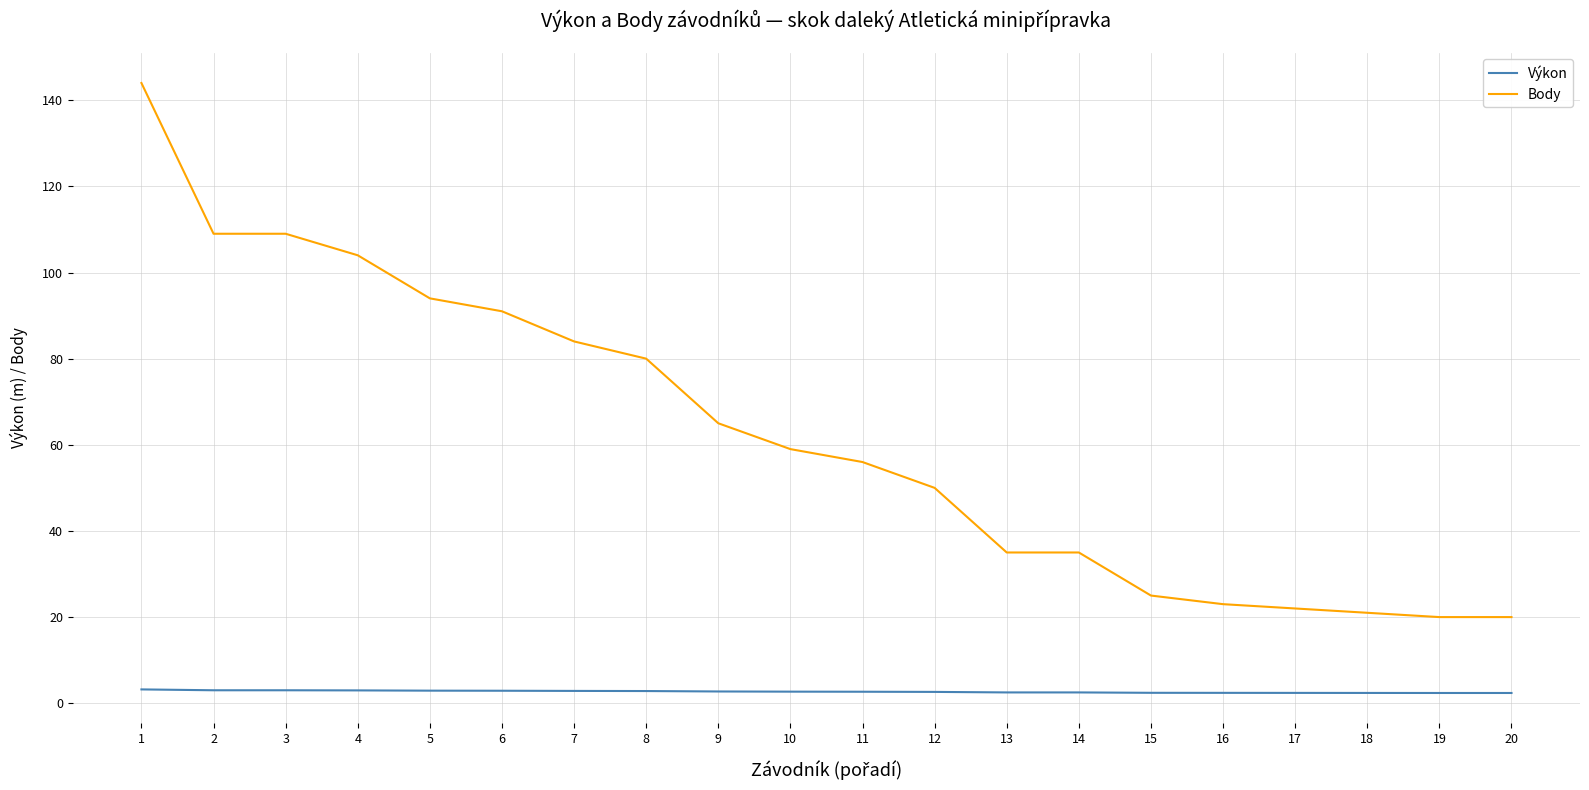

What is the approximate value of Výkon at 12?

2.6